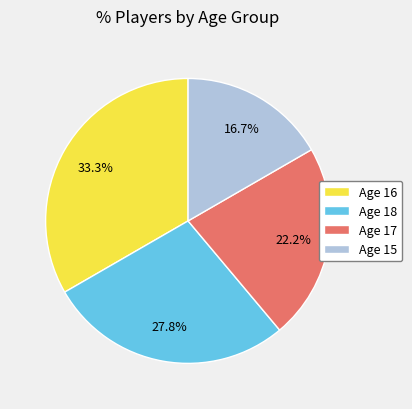

Between Age 17 and Age 15, which is larger?

Age 17